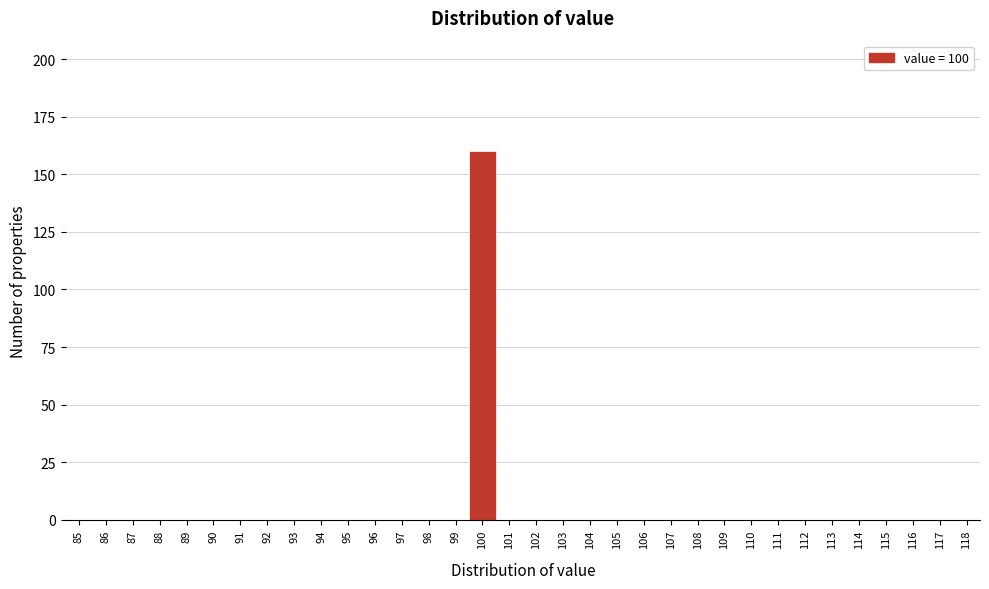

What is the maximum value shown in the chart?

160